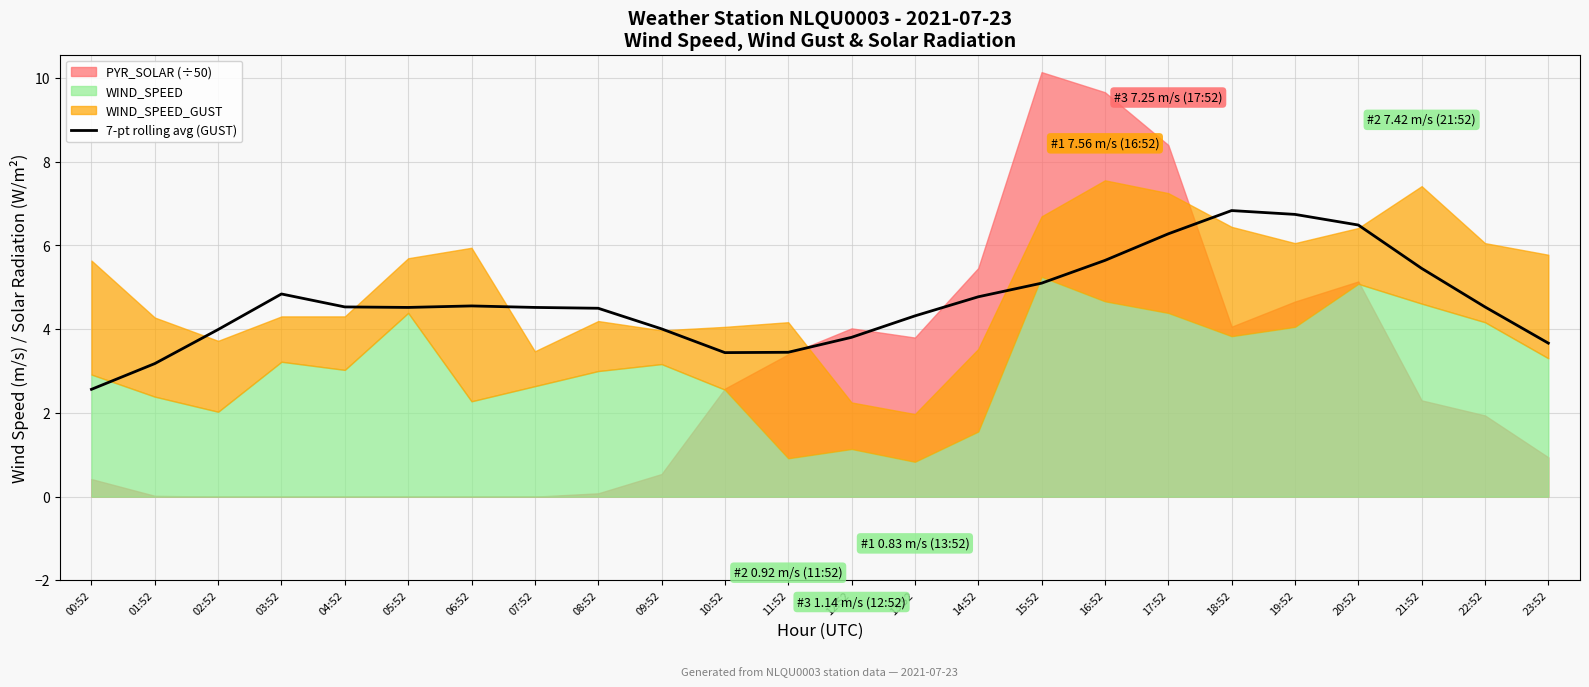

How many points are higher than both their immediate neighbors (excluding endpoints)?

3